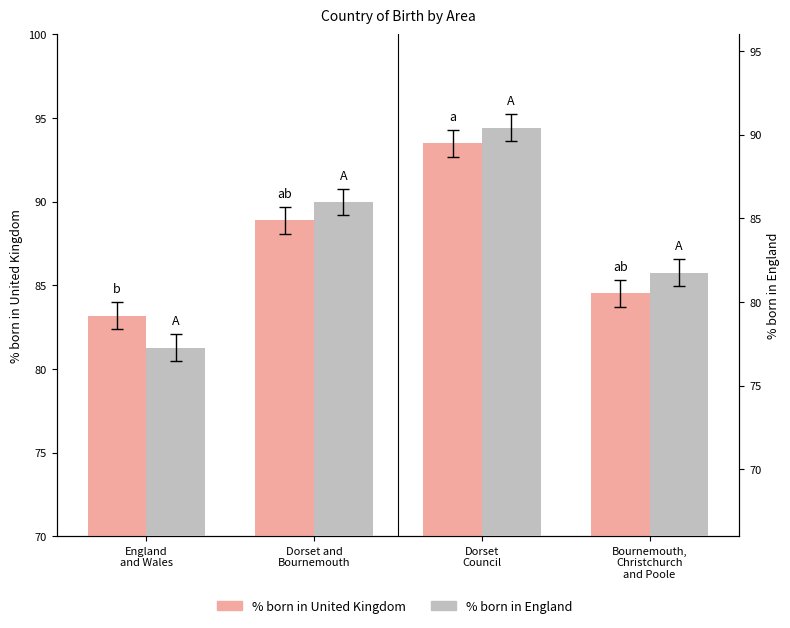

How many series are shown in this chart?

2